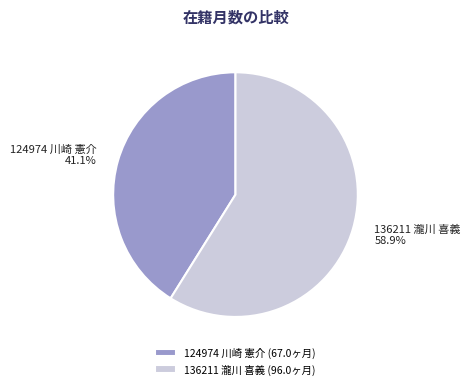

Approximately how many times larger is the value at 136211 瀧川 喜義 compared to 124974 川崎 憲介?

1.4